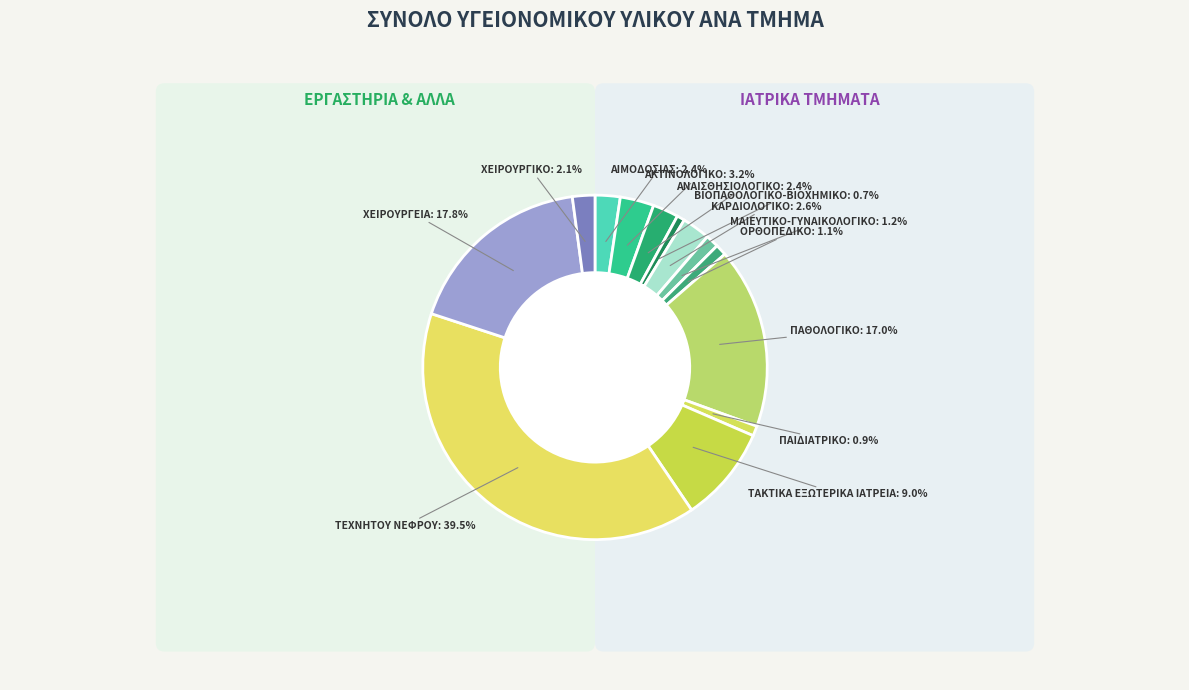

Which slice is the smallest?

ΒΙΟΠΑΘΟΛΟΓΙΚΟ-ΒΙΟΧΗΜΙΚΟ